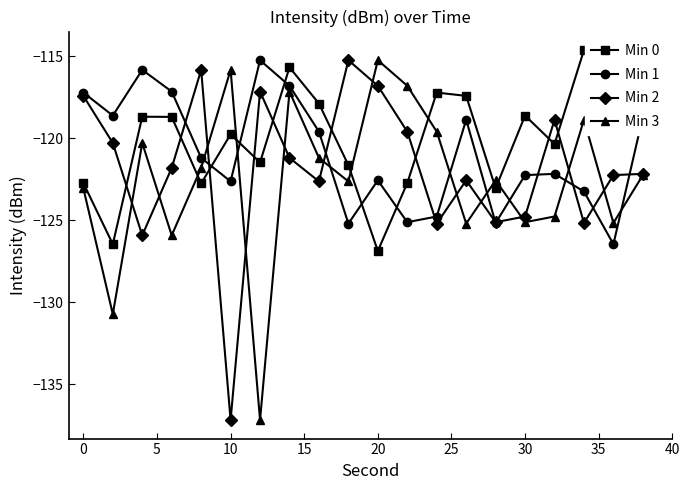

How many interior local valleys does the Min 3 series have?

7